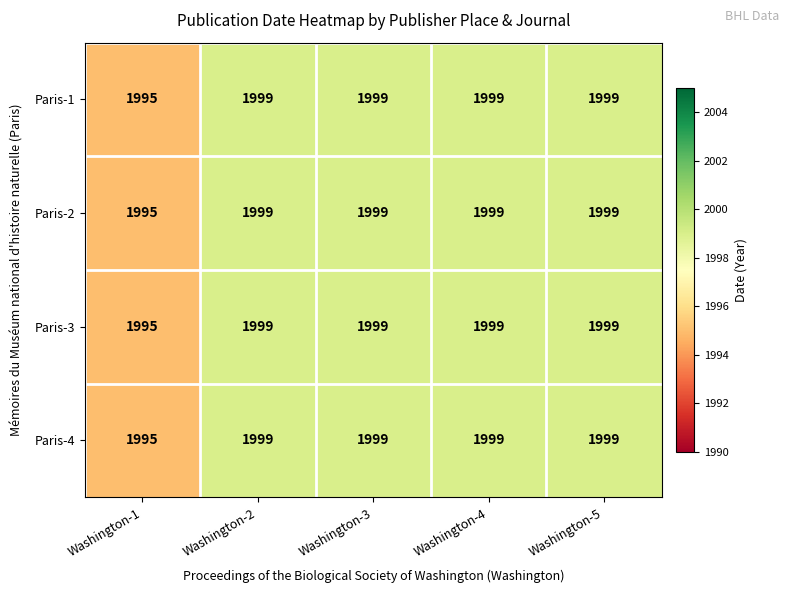

What is the sum of all Paris-1 values?

9991